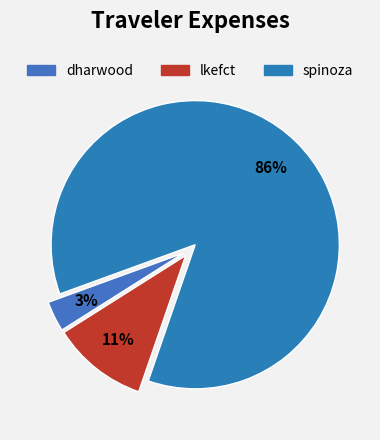

Which has a higher value, dharwood or lkefct?

lkefct